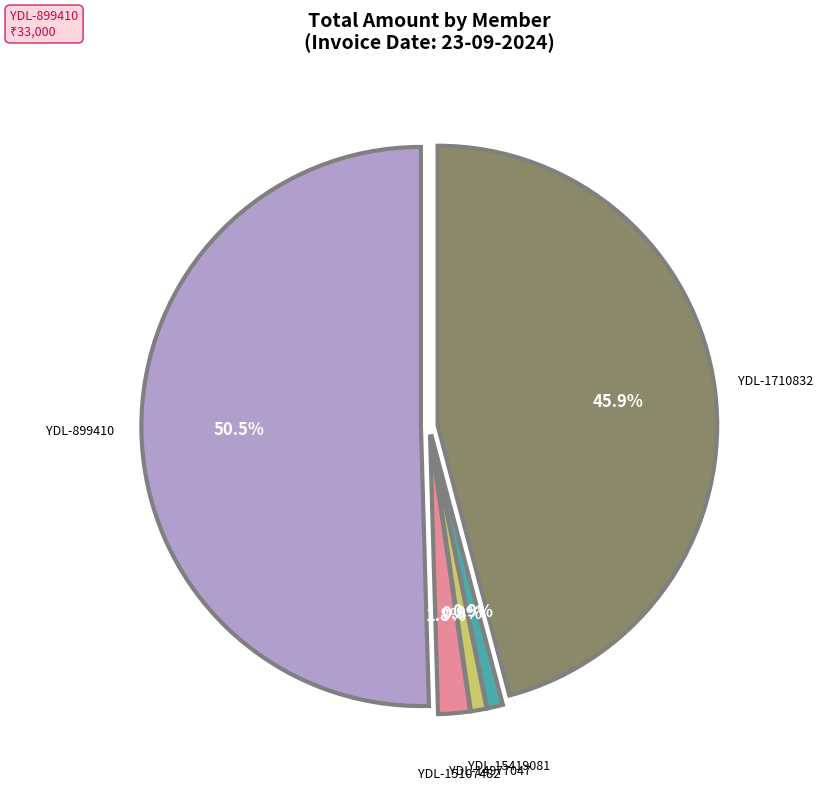

Count the number of slices in the pie.

7